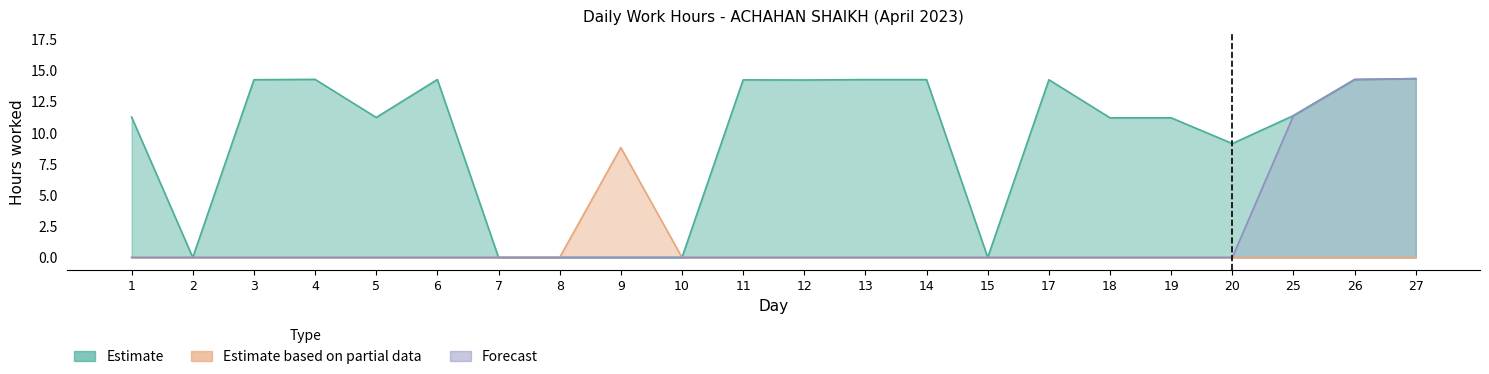

Which category has the highest value in the Estimate based on partial data series?

9